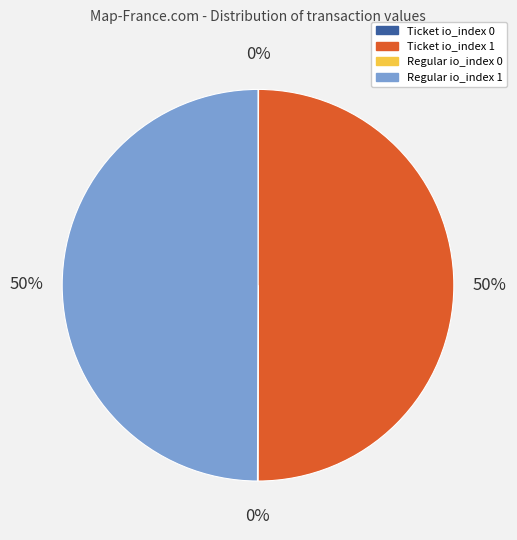

Is it true that Regular io_index 1 is 50% of the pie?

True